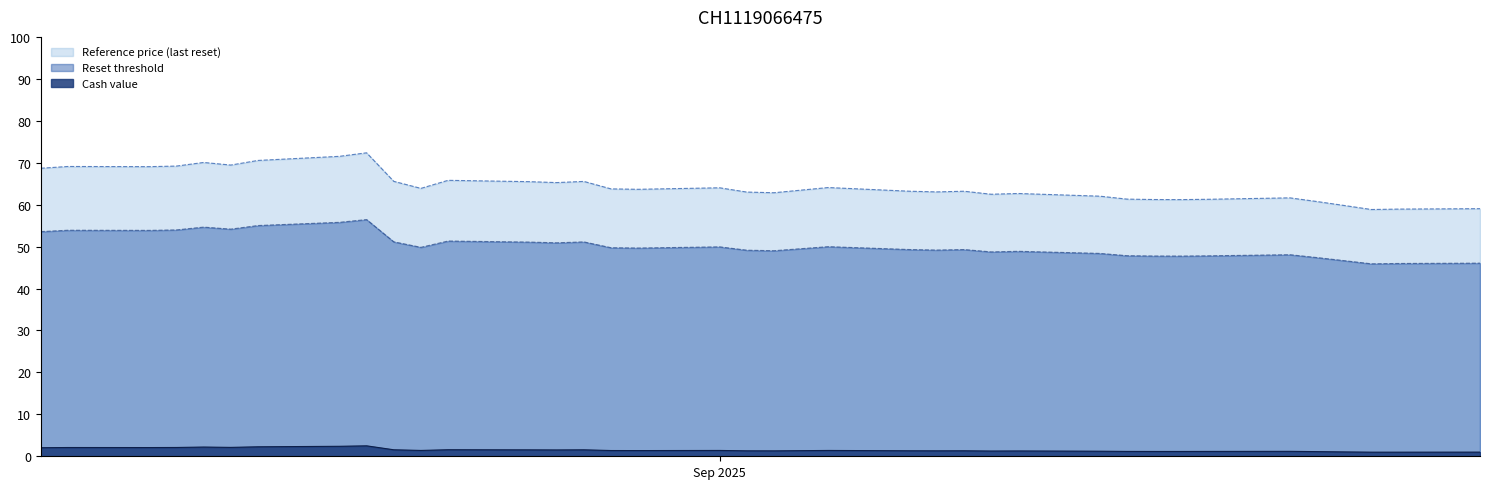

At 2025-09-10, list the series in order from largest to smallest.

Reference price, Reset threshold, Cash value